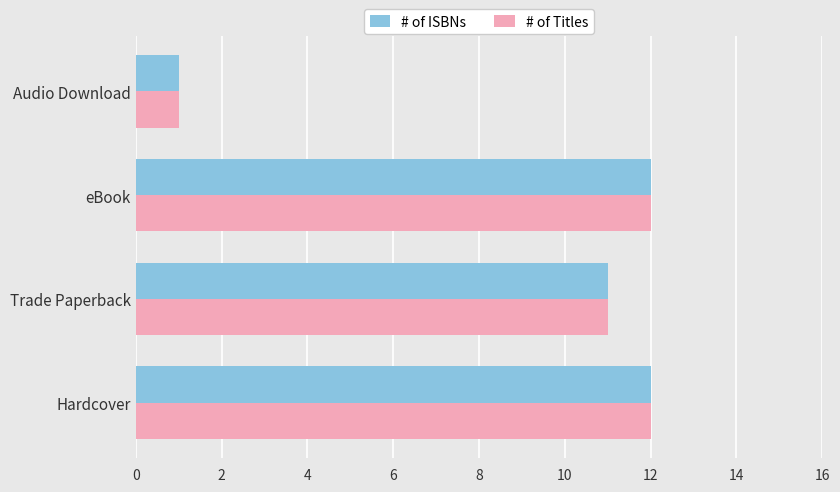

At how many categories does at least one series exceed 10?

3